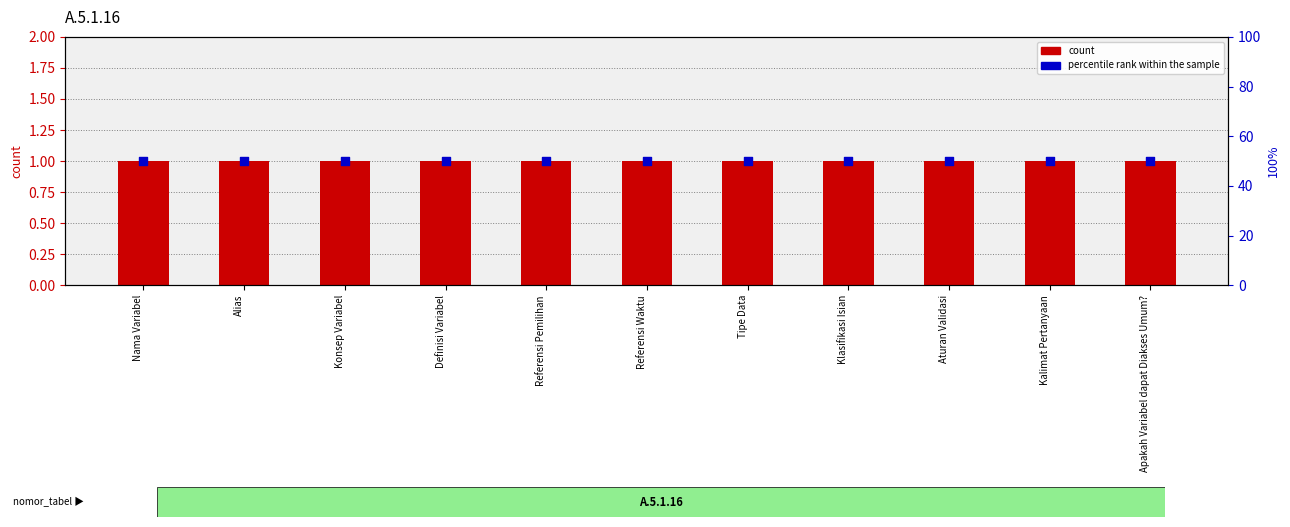

Which series has the largest total across all categories?

percentile rank within the sample